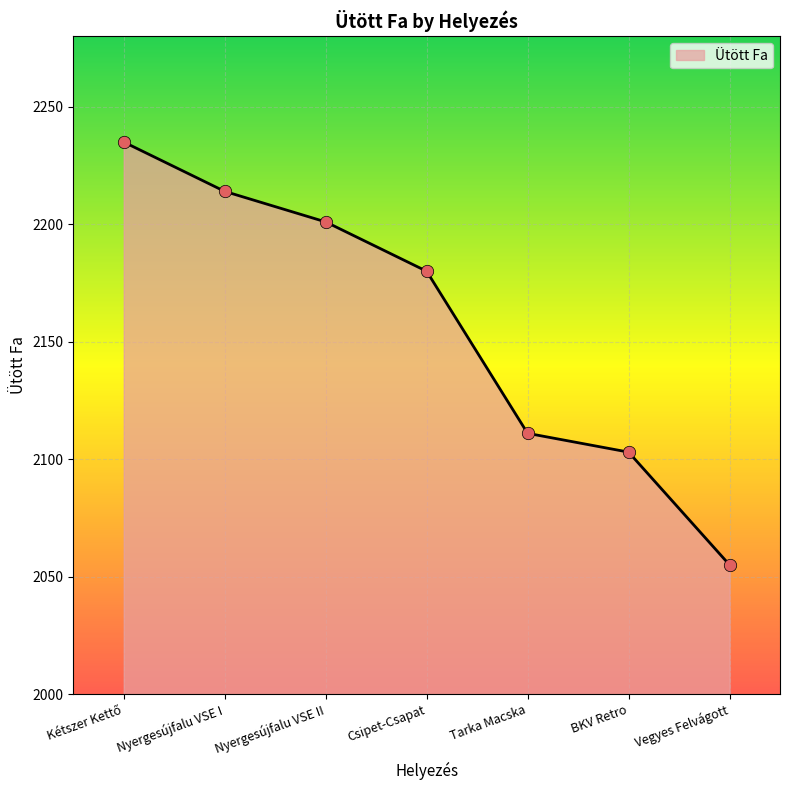

What is the change in value from Nyergesújfalu VSE I to Tarka Macska?

-103